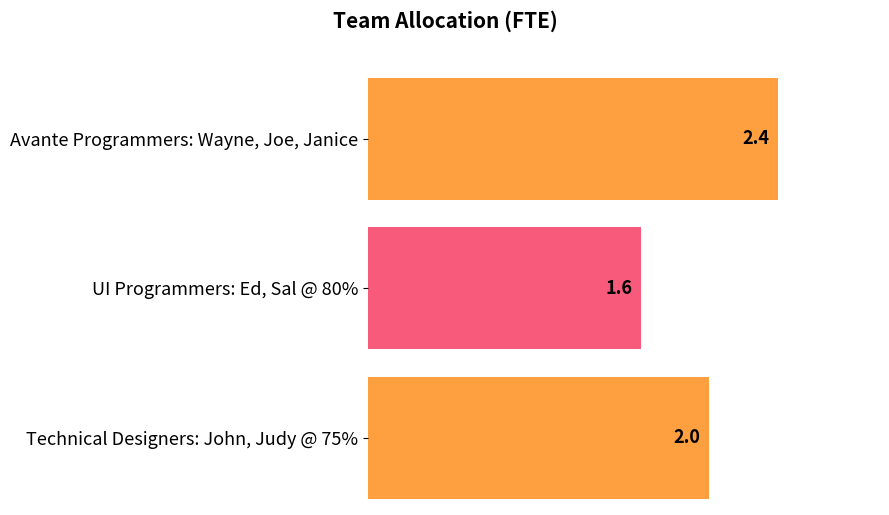

Where does the data first go above 2?

Avante Programmers: Wayne, Joe, Janice